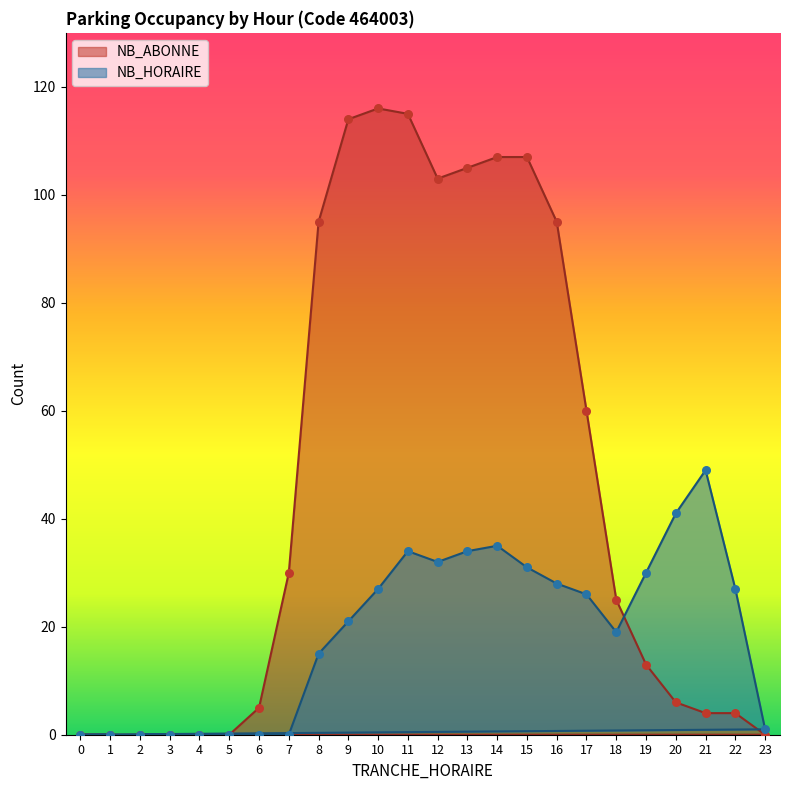

What is the total value across all series at 17?

86